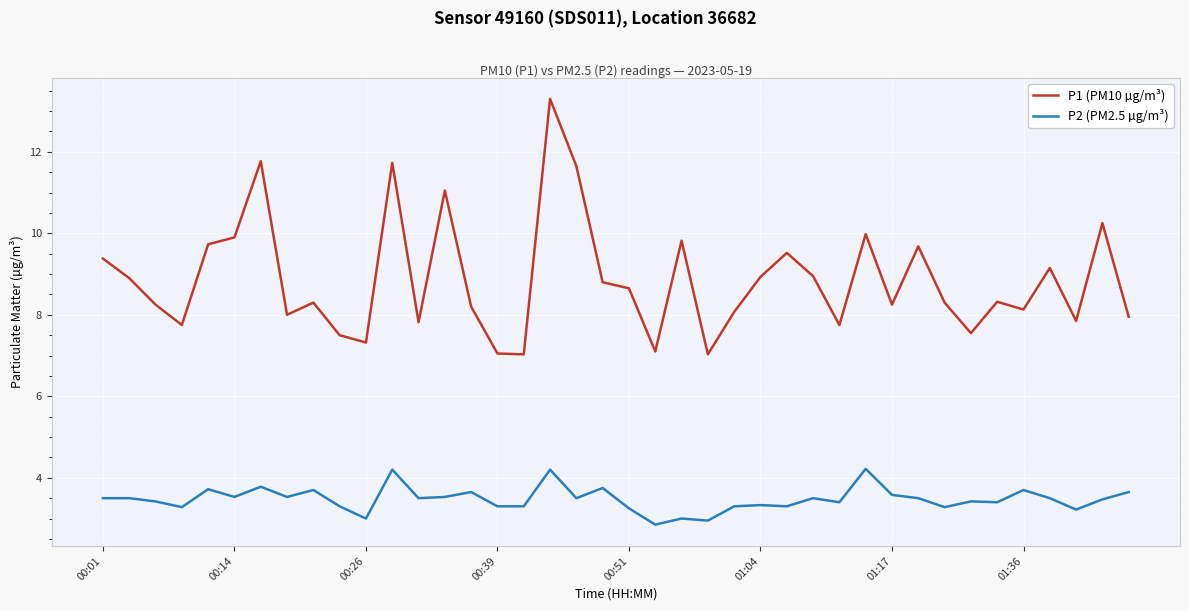

What is the greatest value displayed?

13.3